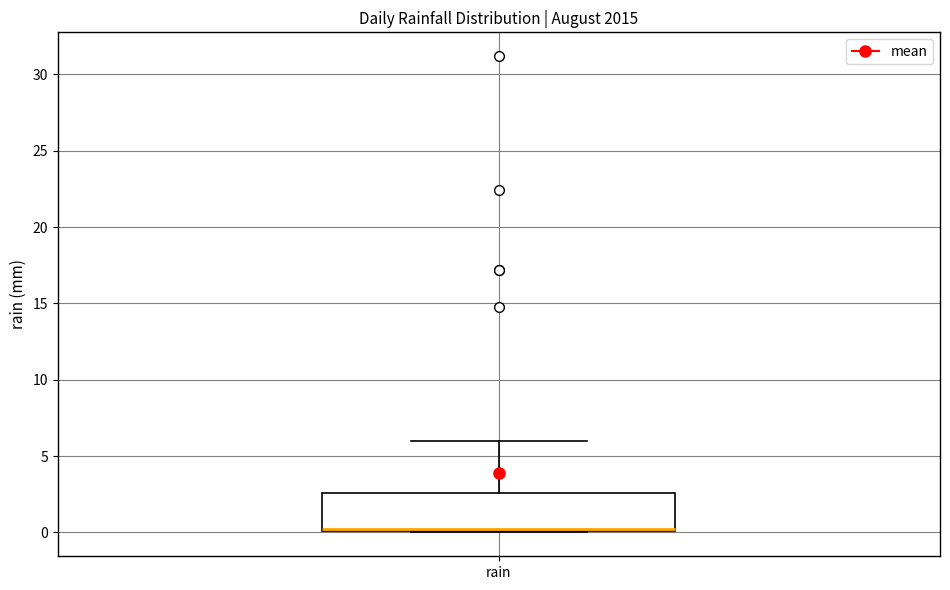

Read this box plot against the y-axis: the position of the median line, the range covered by the box, and the ends of both whiskers. The values are not printed on the chart, so give them approximately, as read against the axis.

median 0.0 (drawn on the box's lower edge), box 0.0 to 2.5, whiskers 0.0 to 6.0